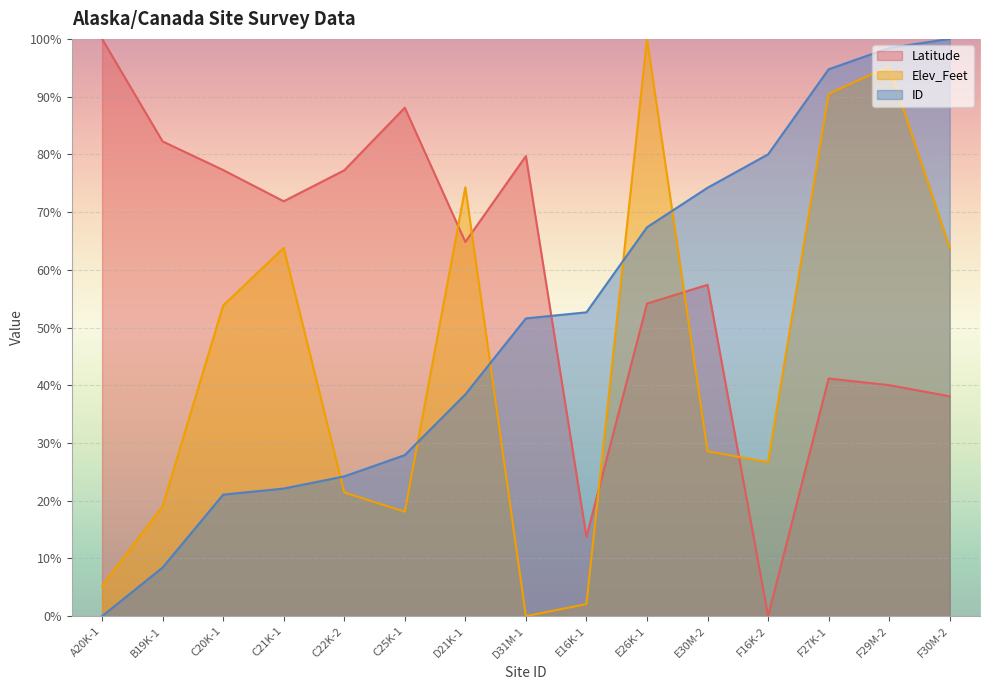

How many intersections are there between Latitude and ID?

1